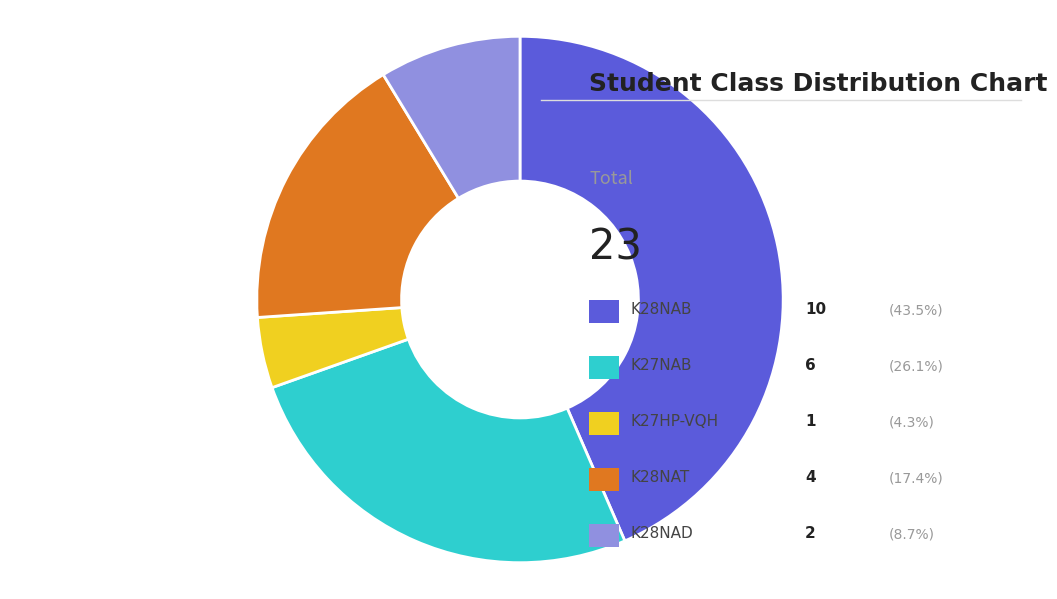

Does any single category account for the majority?

No